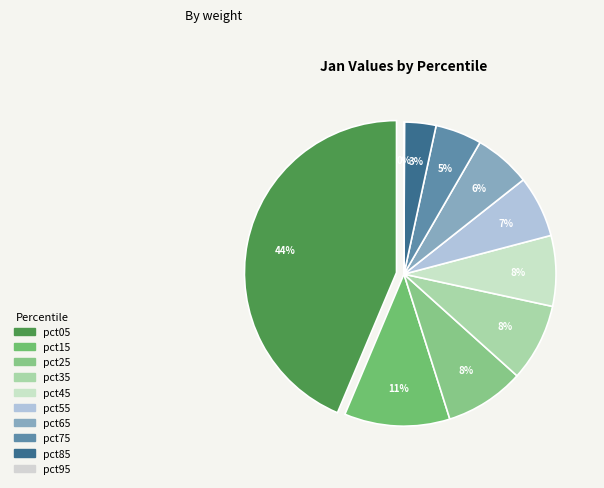

What is the largest slice in the pie chart?

pct05